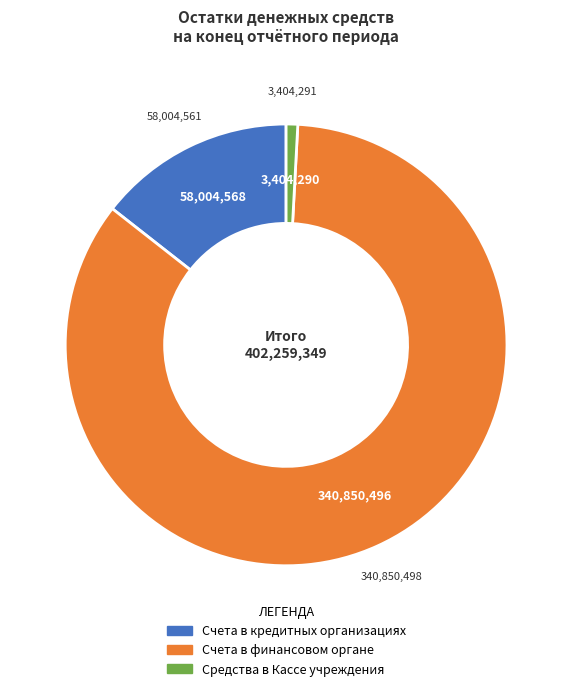

Which has a higher value, Средства в Кассе учреждения or Счета в кредитных организациях?

Счета в кредитных организациях